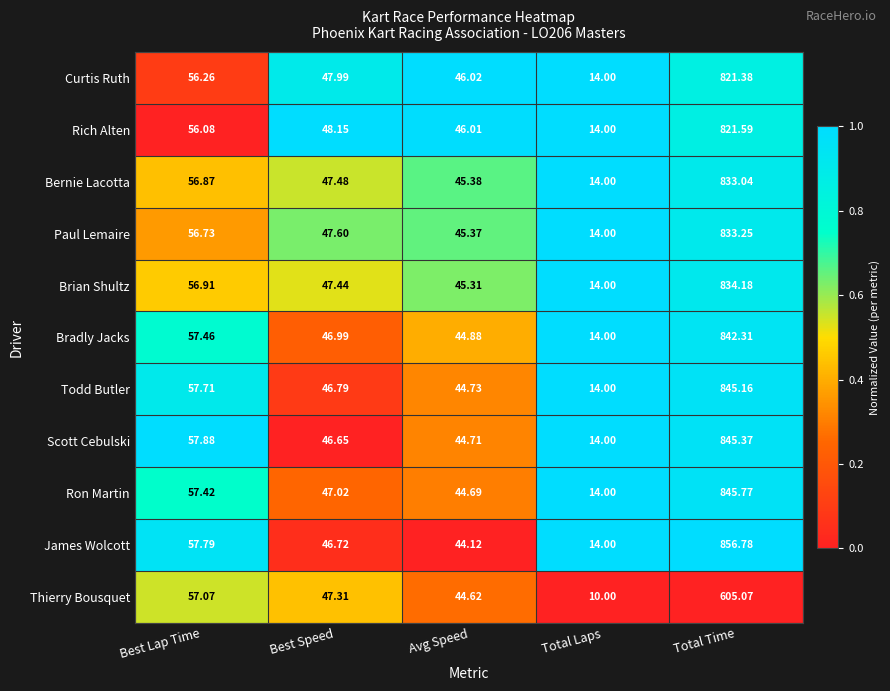

Count the number of data series in this chart.

11